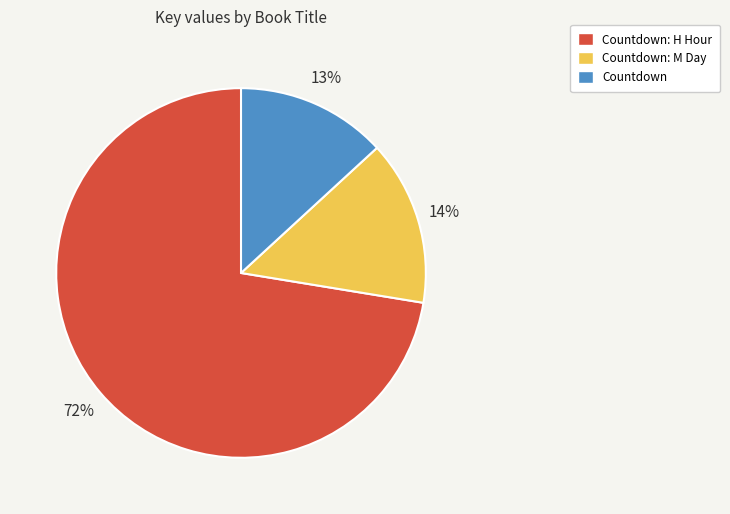

Is Countdown the majority of the pie?

No